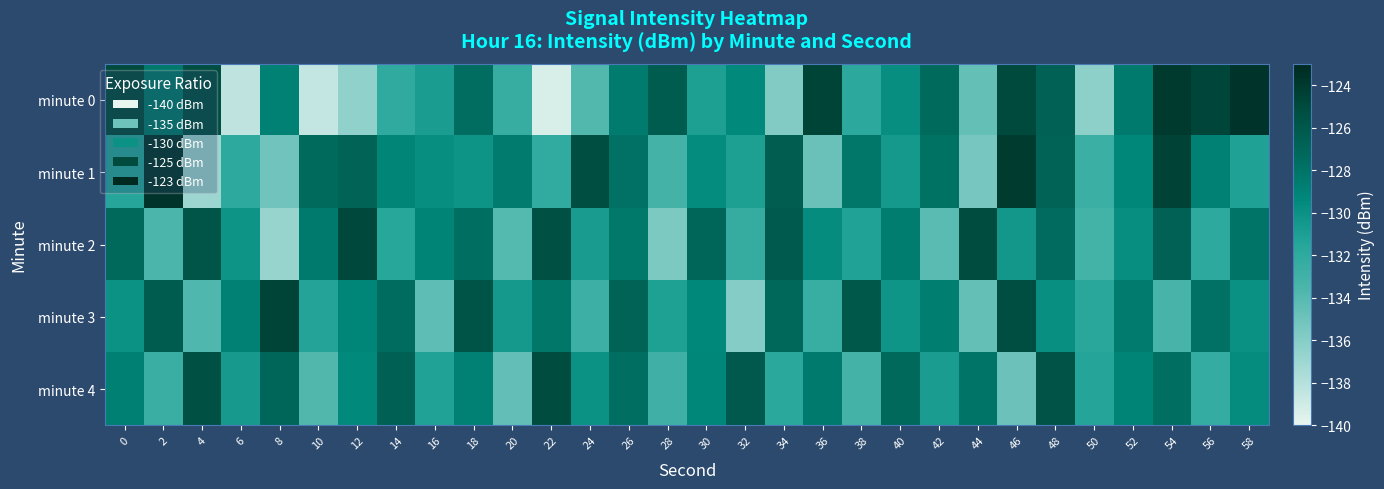

What is the difference between the maximum and second lowest values in the minute 4 series?

9.3